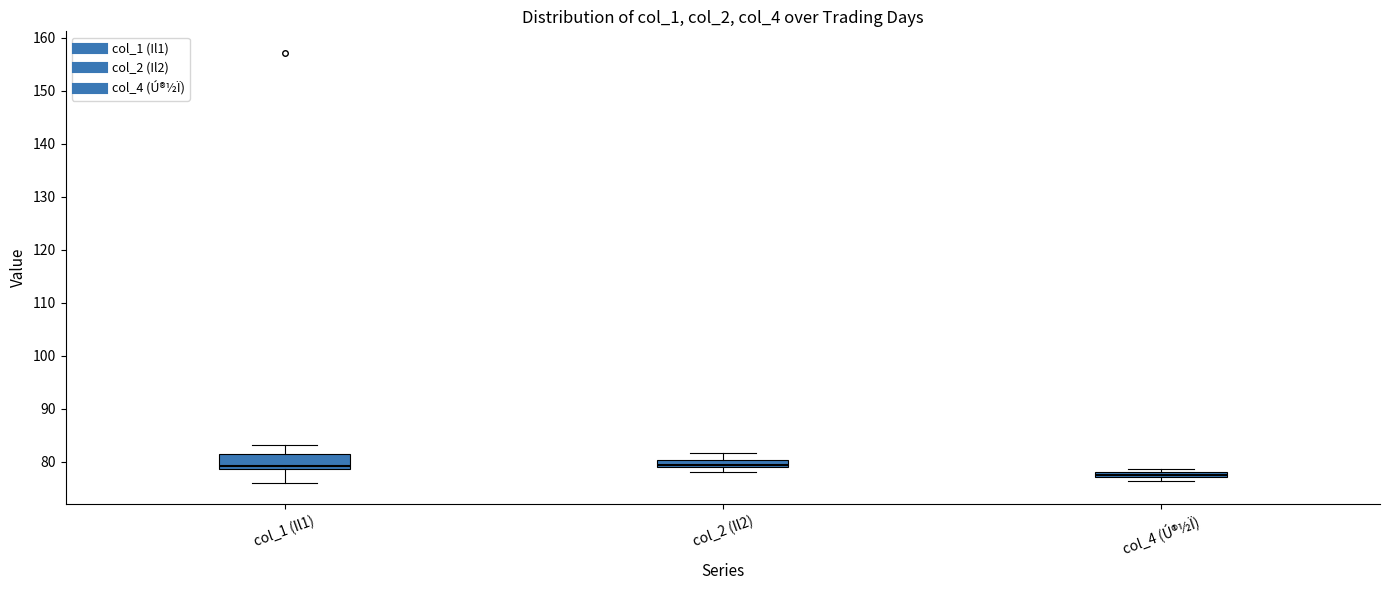

Comparing the boxes themselves (not the whiskers), which one is the tallest?

col_1 (Il1)